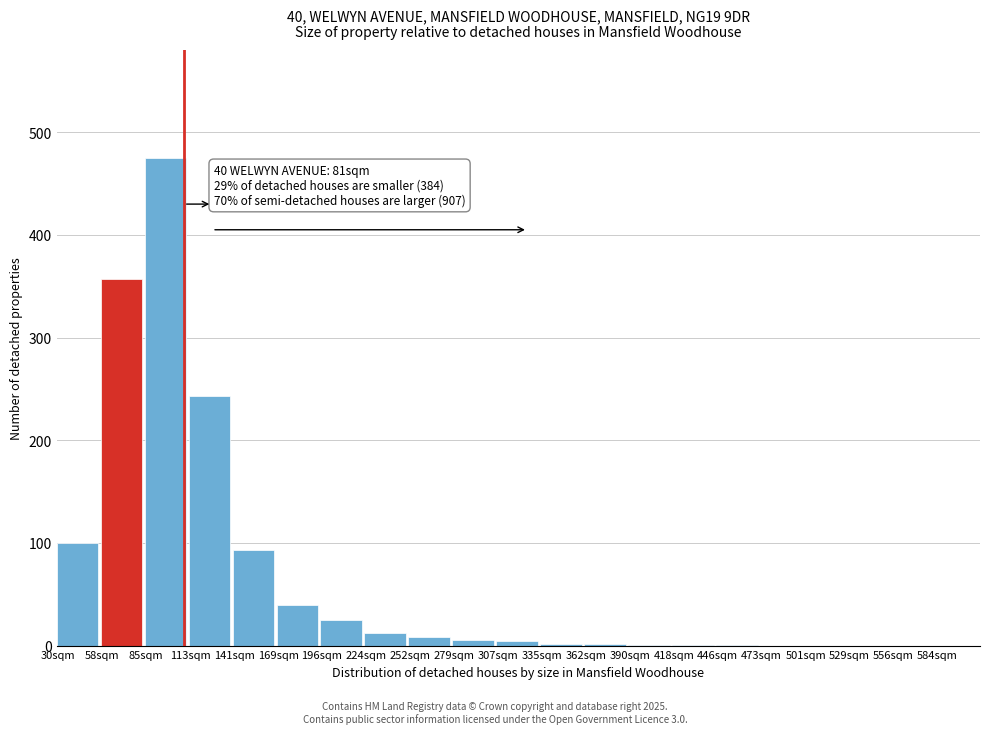

Which has a higher value, 196sqm or 58sqm?

58sqm